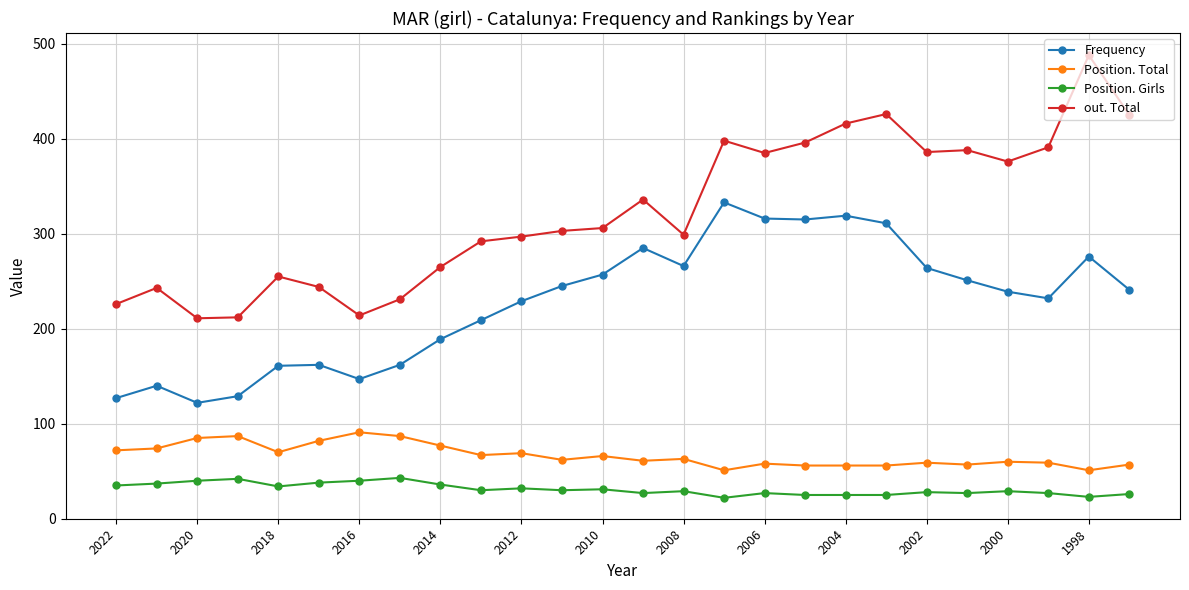

What is the smallest value displayed?

22